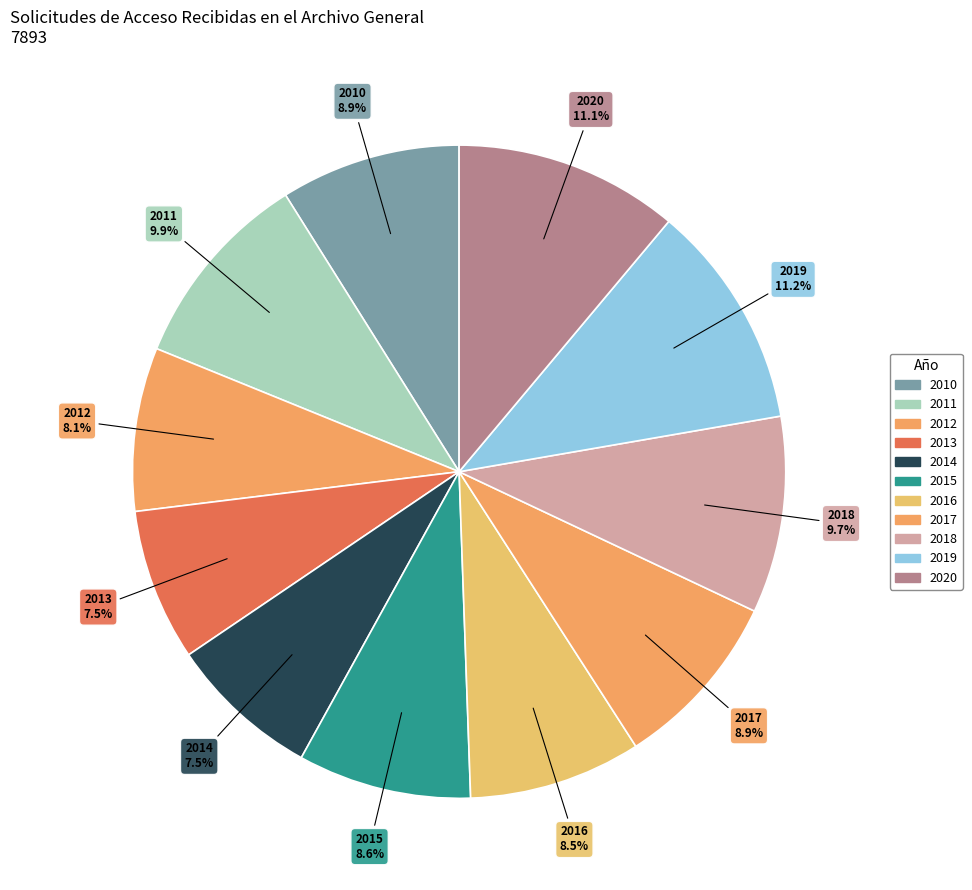

What is the total percentage of 2019 and 2012?

19.3%